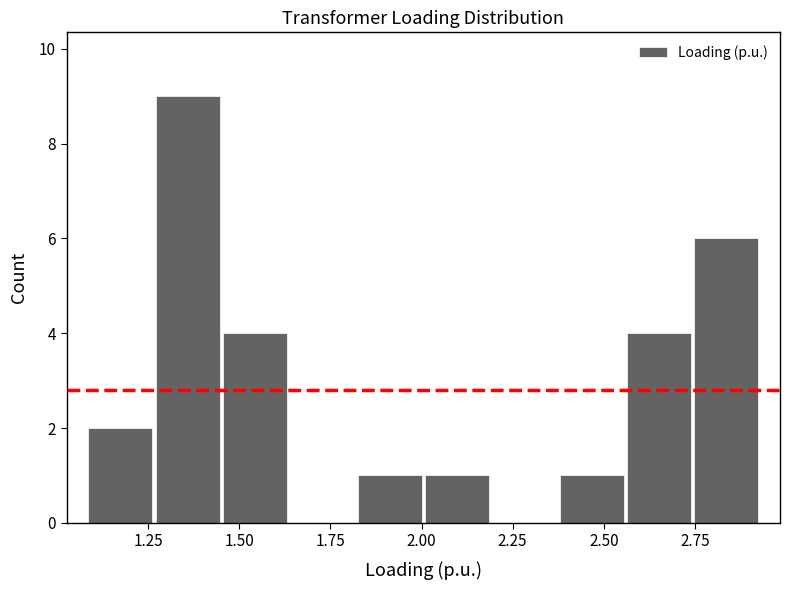

Around what value on the x-axis is the tallest bar? Give the approximate position of its centre, as read against the axis.

1.35